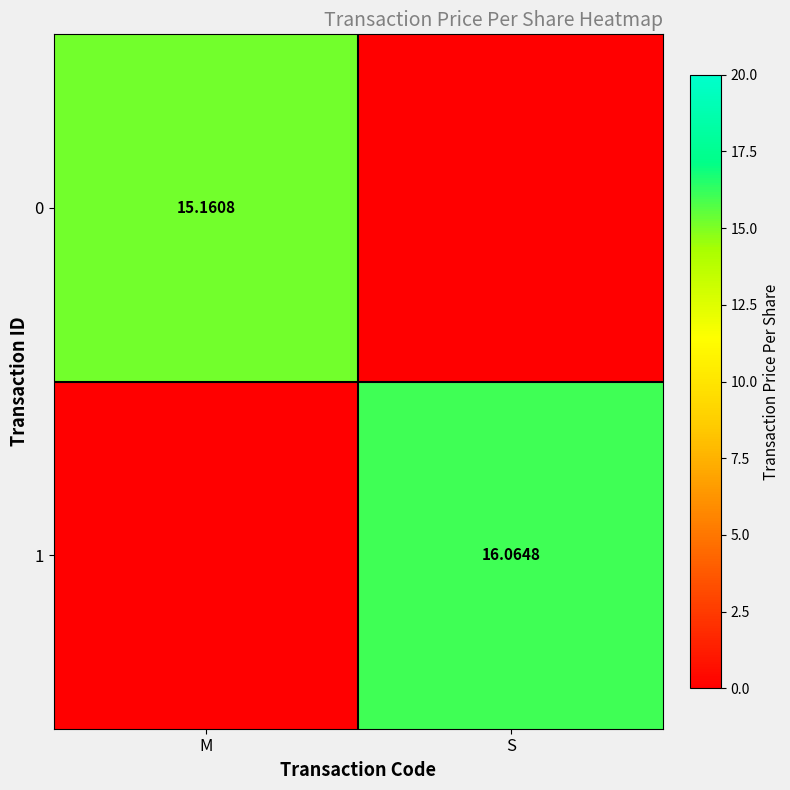

Which series changed the most between M and S?

1